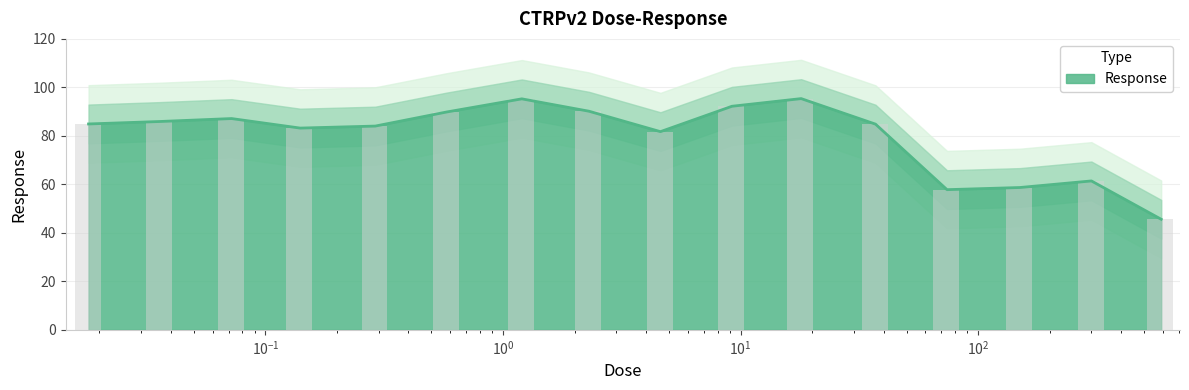

Reading left to right, transcribe all the data shown in this chart.

0.018=84.9	0.036=85.9	0.072=87.1	0.14=83.2	0.29=84.0	0.58=89.9	1.2=95.3	2.3=90.2	4.6=81.7	9.2=92.2	18.0=95.4	37.0=84.8	74.0=57.8	150.0=58.7	300.0=61.4	590.0=45.6